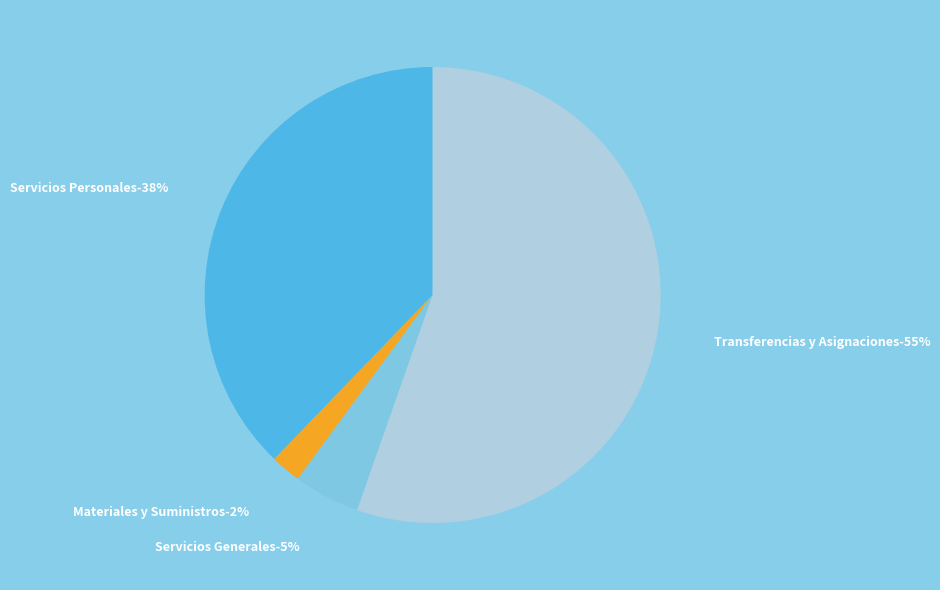

Rank the categories by value from highest to lowest.

Transferencias y Asignaciones, Servicios Personales, Servicios Generales, Materiales y Suministros